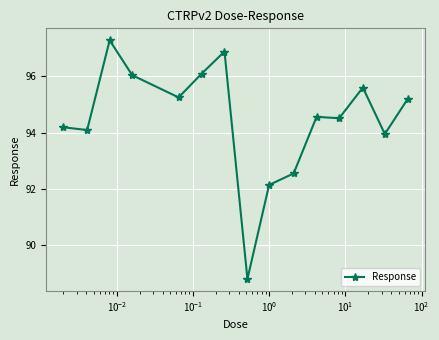

True or false: there are more than 0 points higher than both neighbors.

True